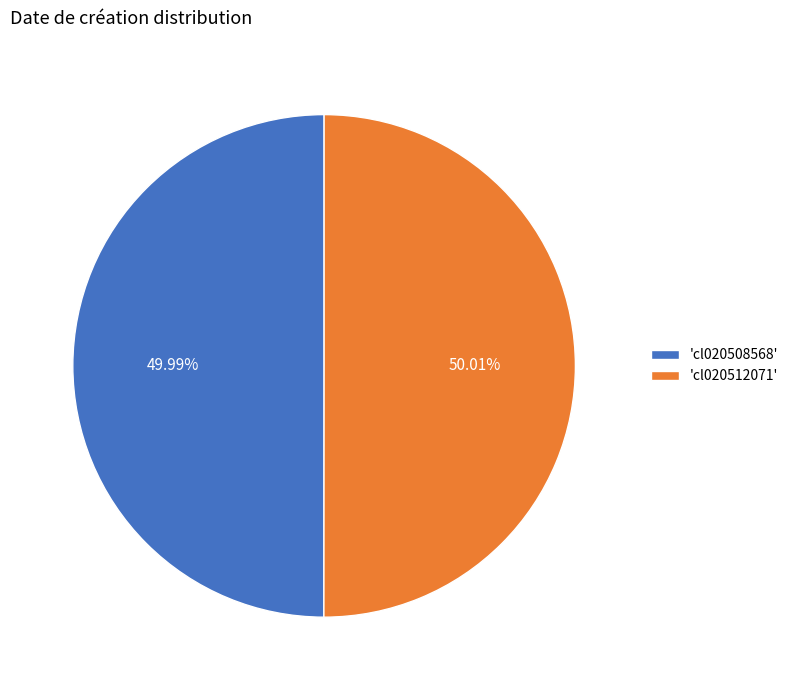

Is there any slice that represents more than half of the pie?

Yes